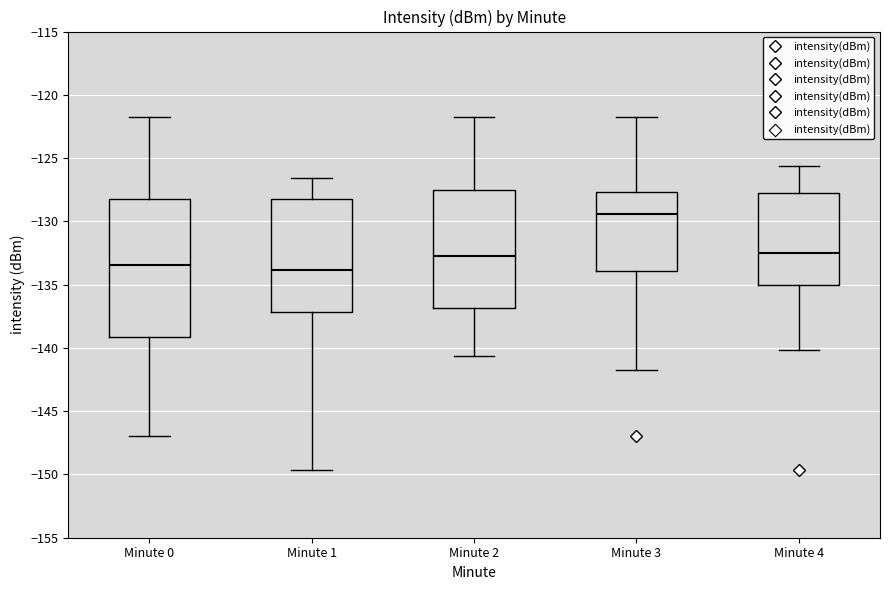

Reading left to right, transcribe this box plot: for each box, give where its median line is, the range the box spans, and where its two whiskers end, as read against the y-axis. The values are not printed on the chart, so give them approximately, as read against the axis.

Minute 0: median -133.5, box -139.0 to -128.0, whiskers -147.0 to -122.0
Minute 1: median -134.0, box -137.0 to -128.0, whiskers -149.5 to -126.5
Minute 2: median -132.5, box -137.0 to -127.5, whiskers -140.5 to -122.0
Minute 3: median -129.5, box -134.0 to -127.5, whiskers -141.5 to -122.0
Minute 4: median -132.5, box -135.0 to -128.0, whiskers -140.0 to -125.5